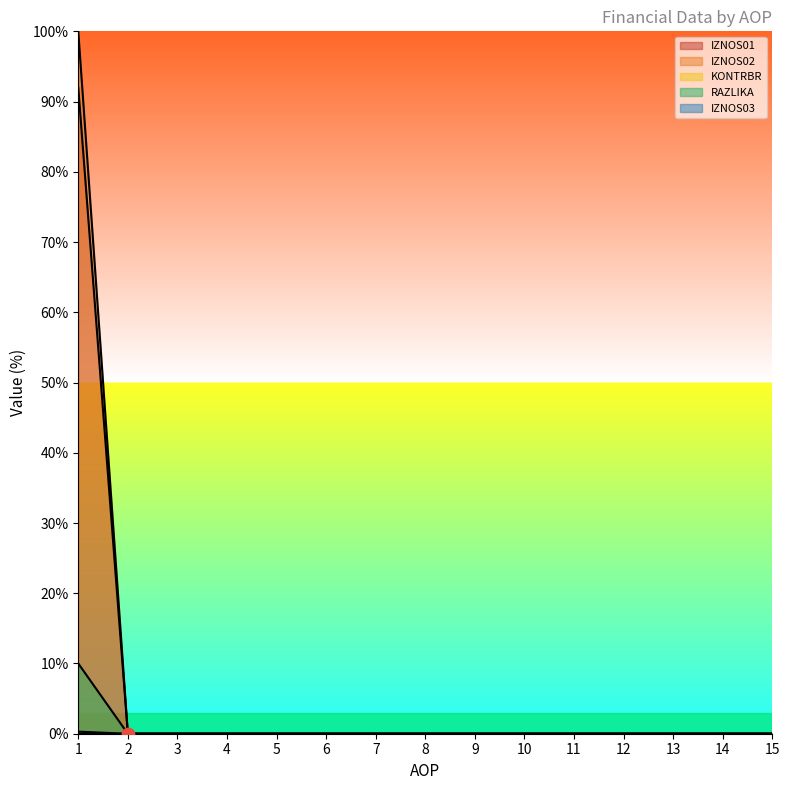

Which series has the largest total across all categories?

IZNOS02